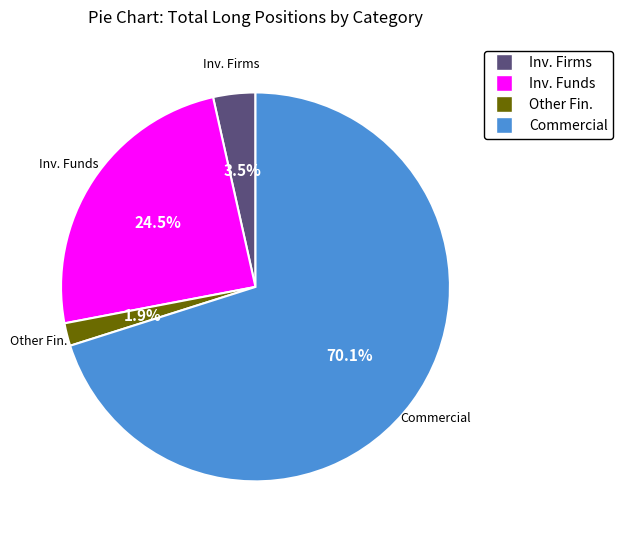

Does any single category account for the majority?

Yes